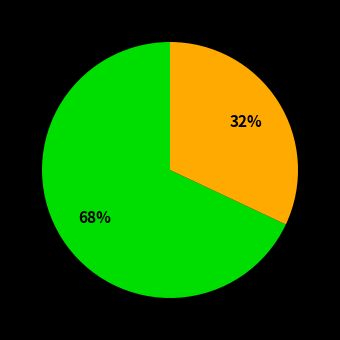

Count the number of slices in the pie.

2